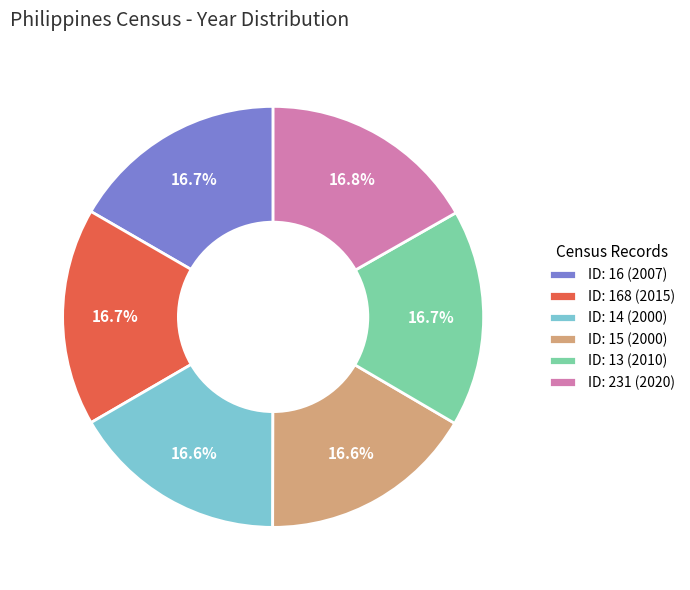

Is there any slice that represents more than half of the pie?

No